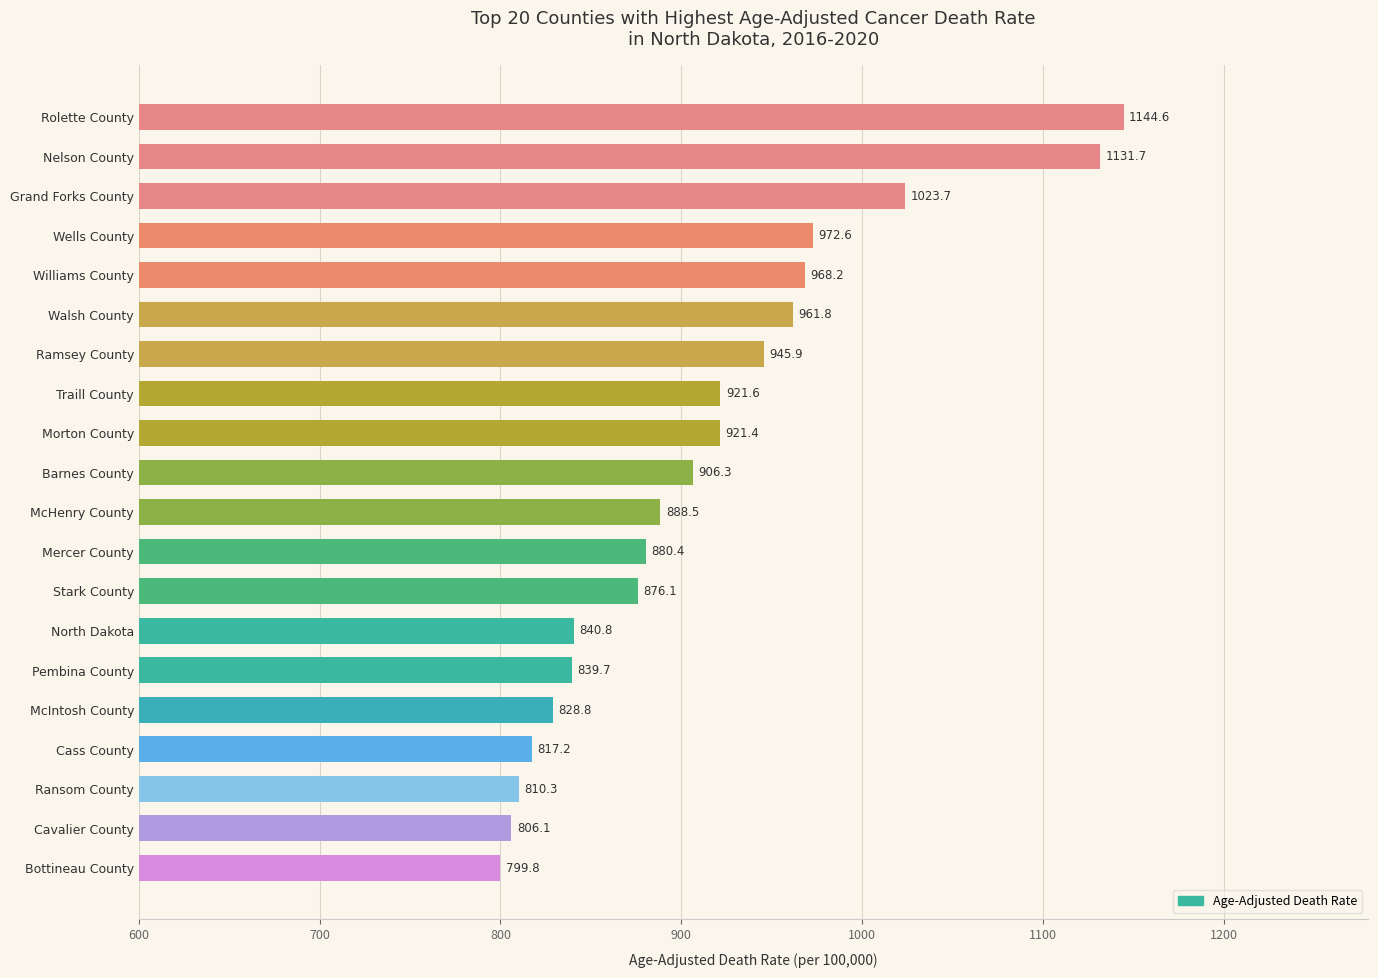

What is the change in value from Cavalier County to Rolette County?

+338.5